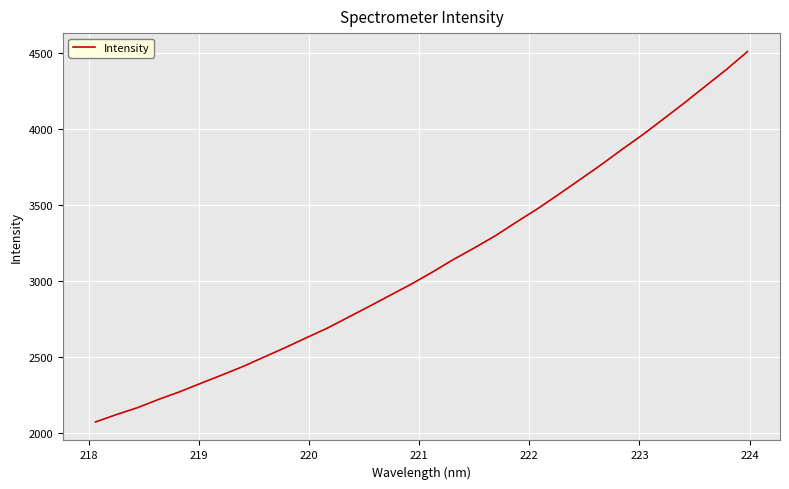

What is the greatest value displayed?

4509.4